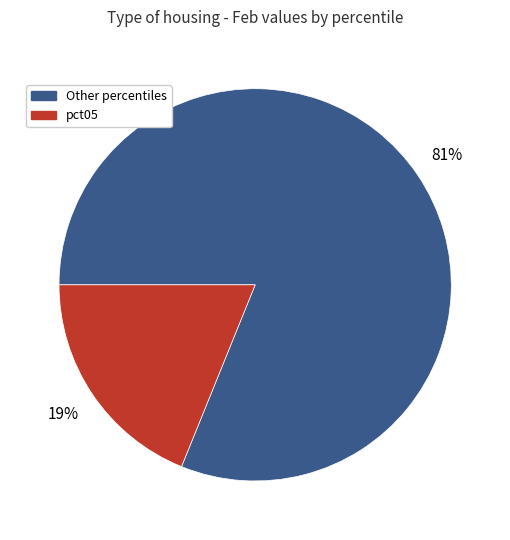

What percentage is the Other percentiles slice, to the nearest percent?

81%